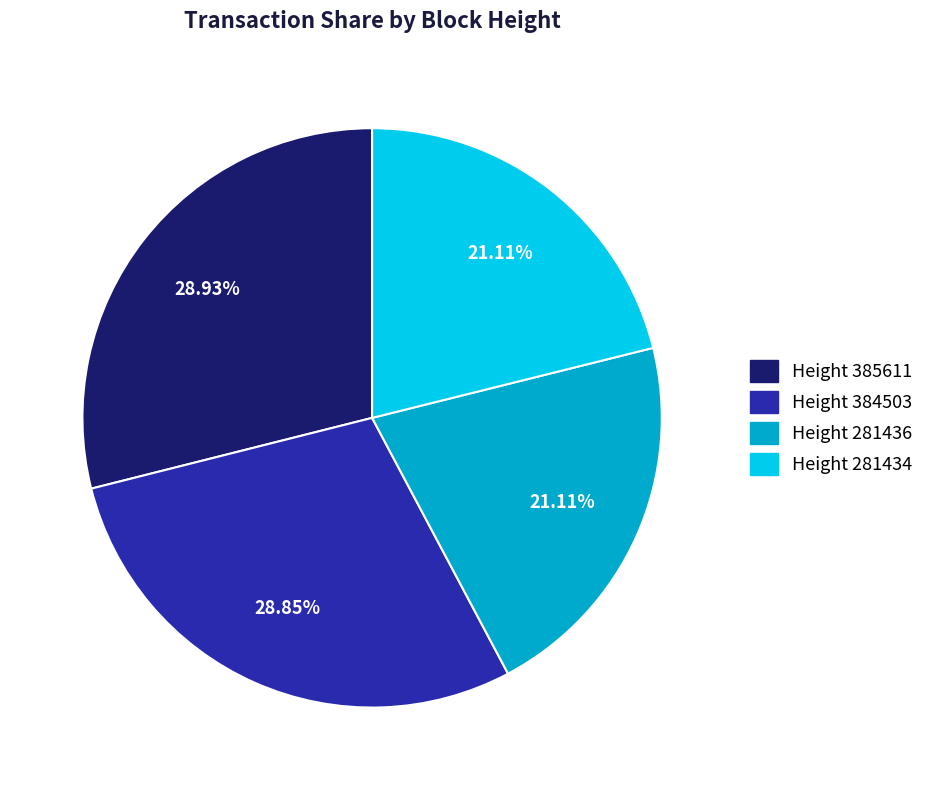

Combined, do Height 281434 and Height 385611 account for over 50%?

Yes